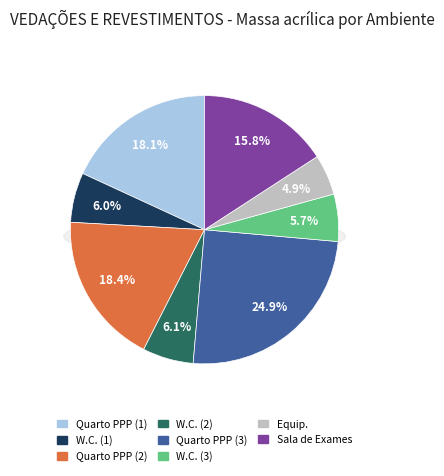

How much of the chart is everything except Quarto PPP (1)?

81.9%